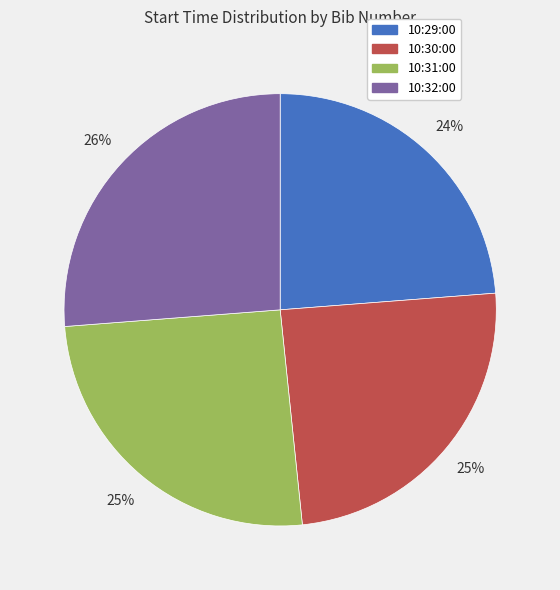

How many segments does this pie chart have?

4